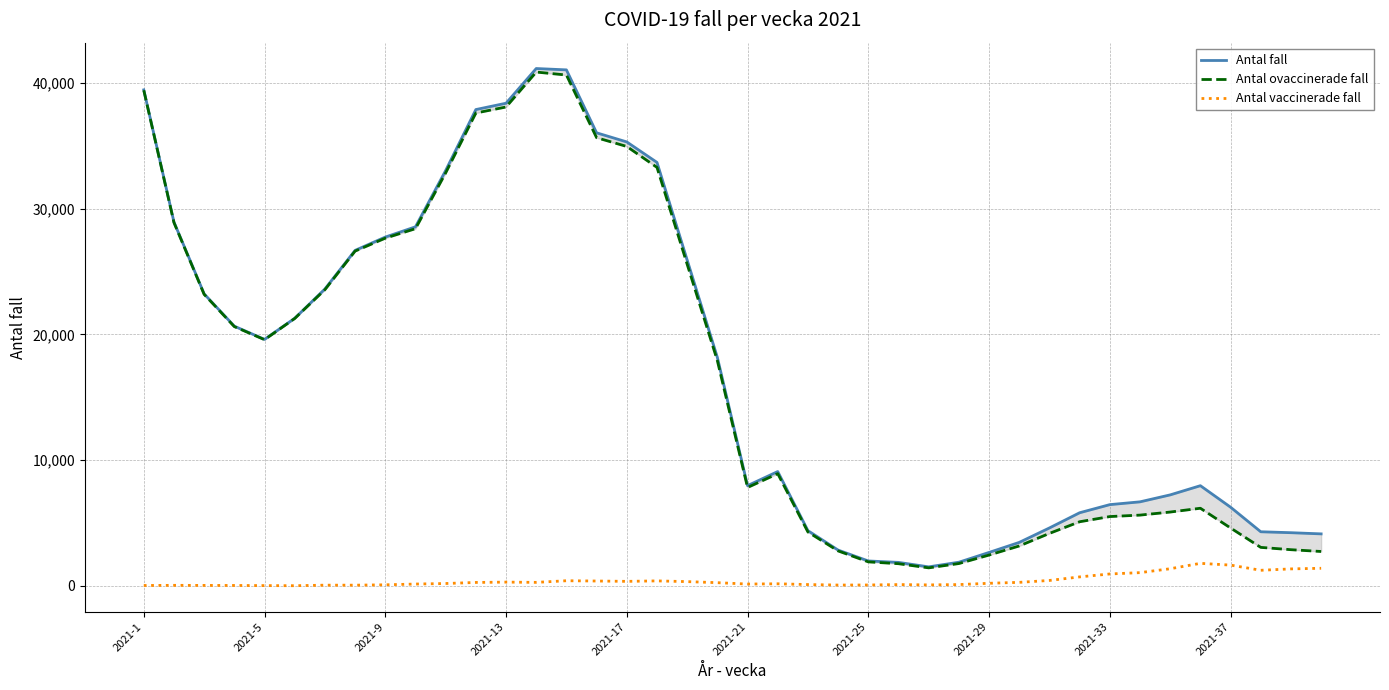

What is the maximum value for Antal vaccinerade fall?

1794